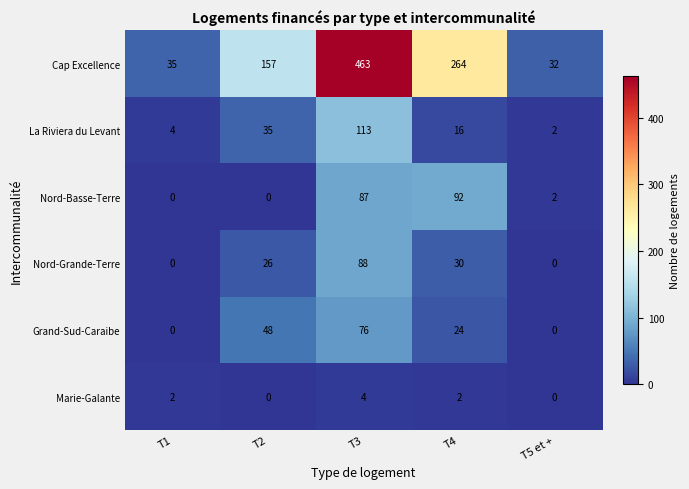

How many data points does each series have?

5